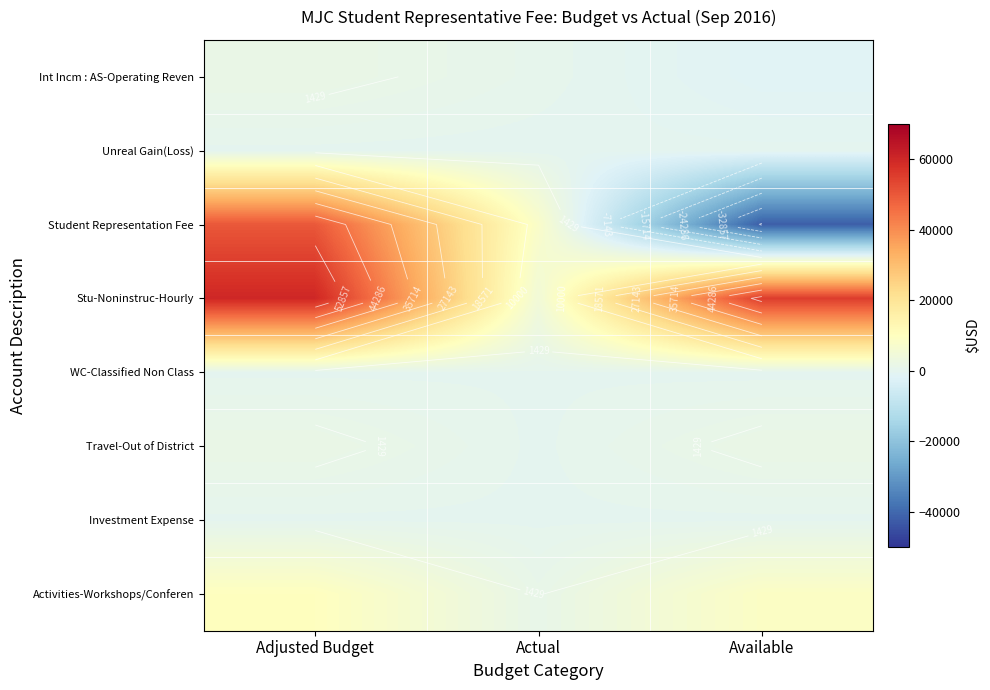

The value of Stu-Noninstruc-Hourly at Available is 55275.0. True or false?

True